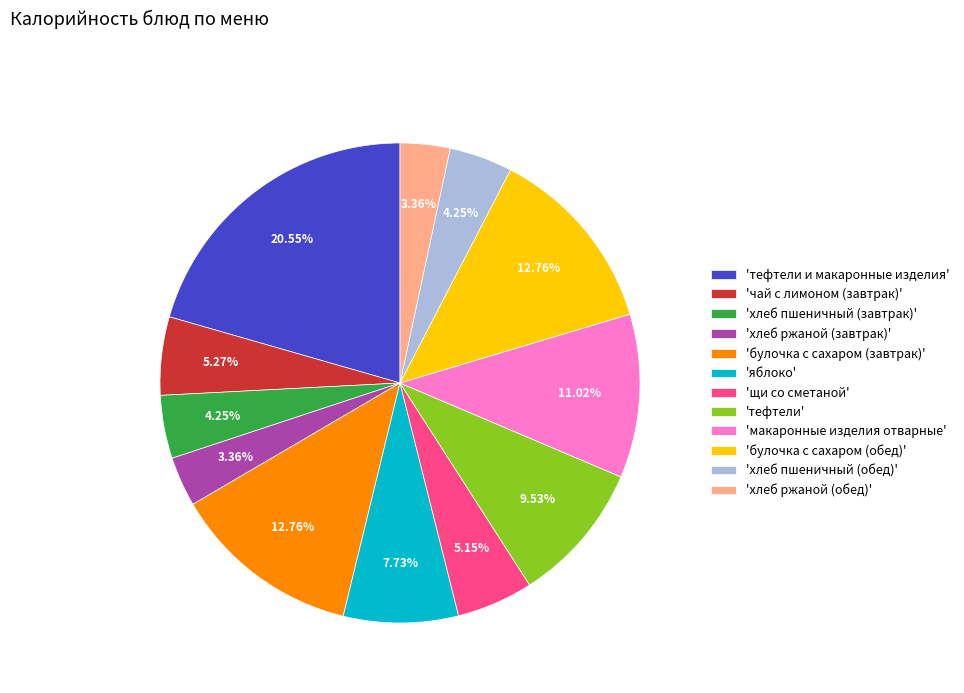

Does 'булочка с сахаром (обед)' account for over 50% of the chart?

No